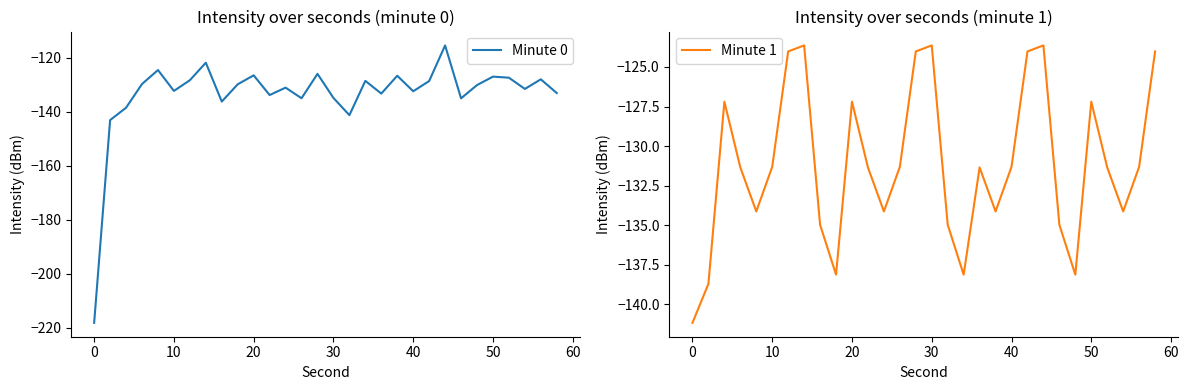

What is the minimum value for Minute 1?

-141.2